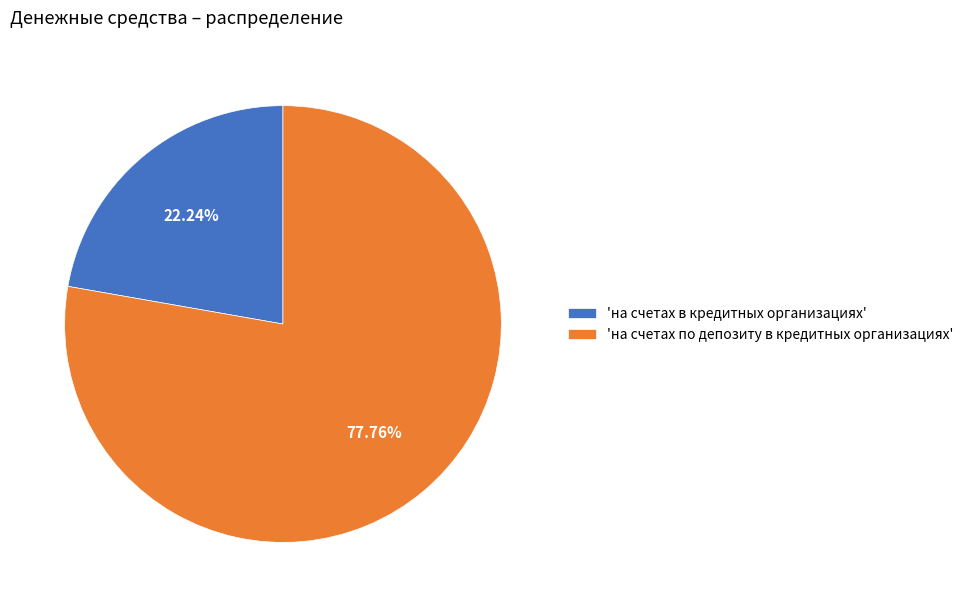

Do 'на счетах в кредитных организациях' and 'на счетах по депозиту в кредитных организациях' together represent more than half of the pie?

Yes